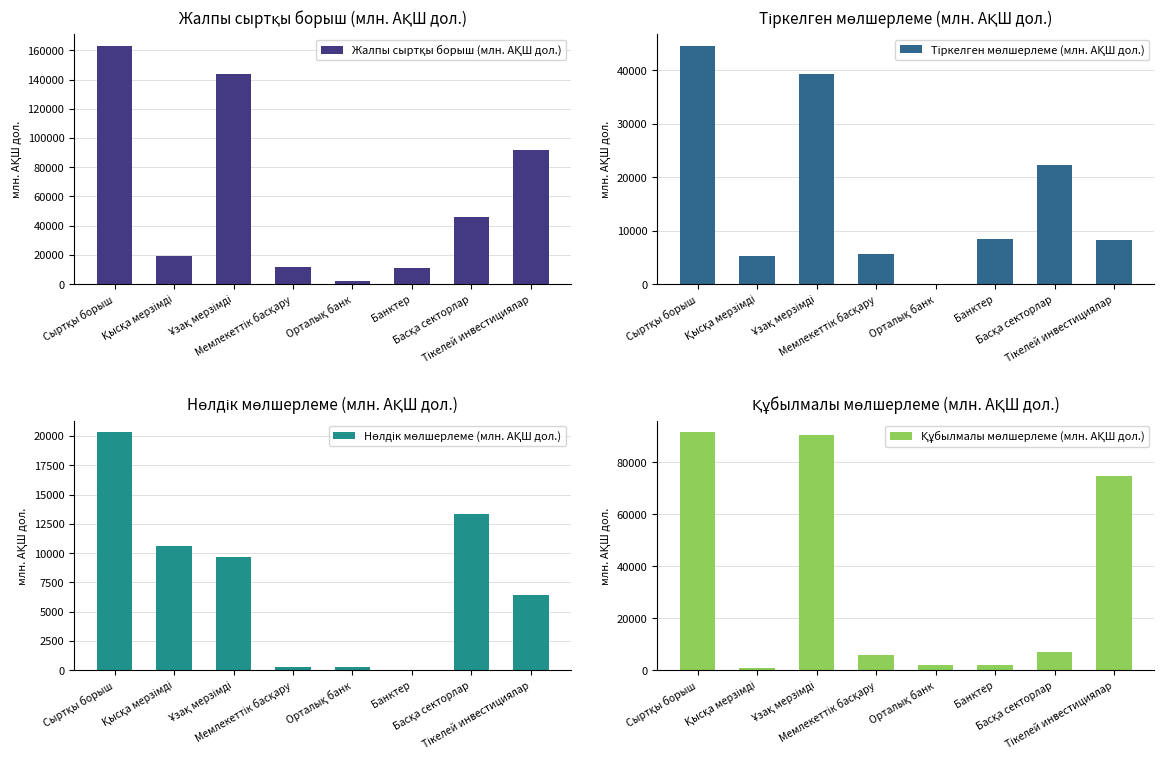

What is the difference between the second highest and second lowest values in the Жалпы сыртқы борыш (млн. АҚШ дол.) series?

132278.3